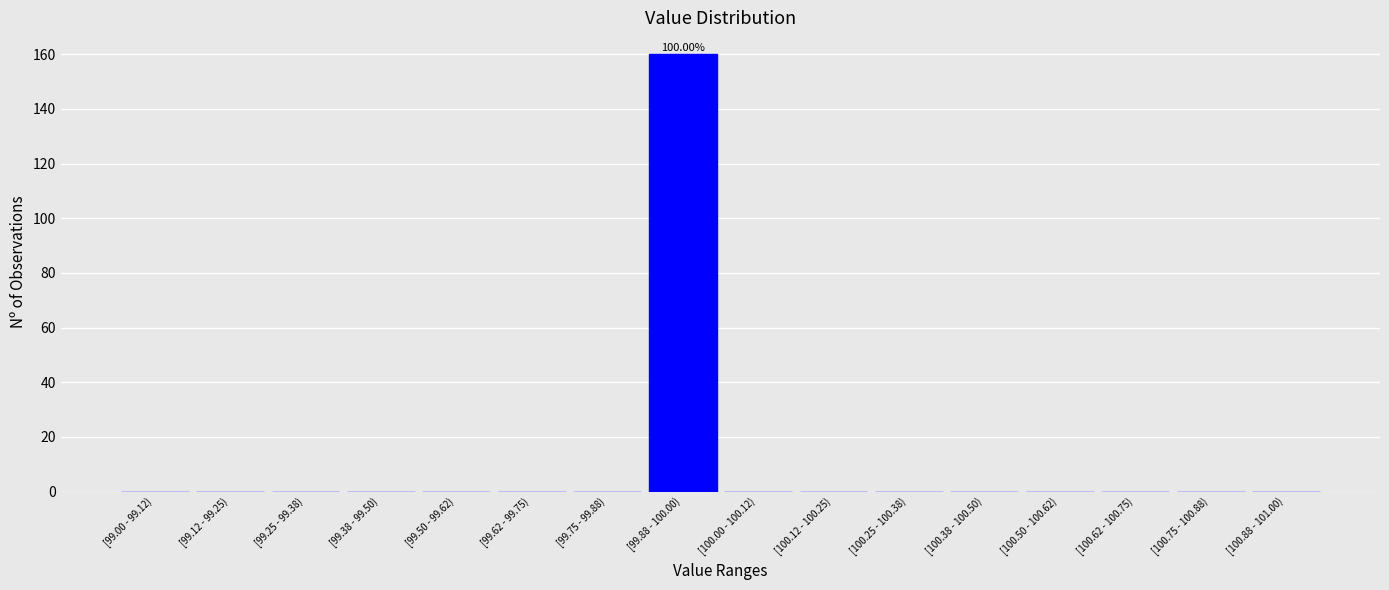

What is the sum of all values?

160